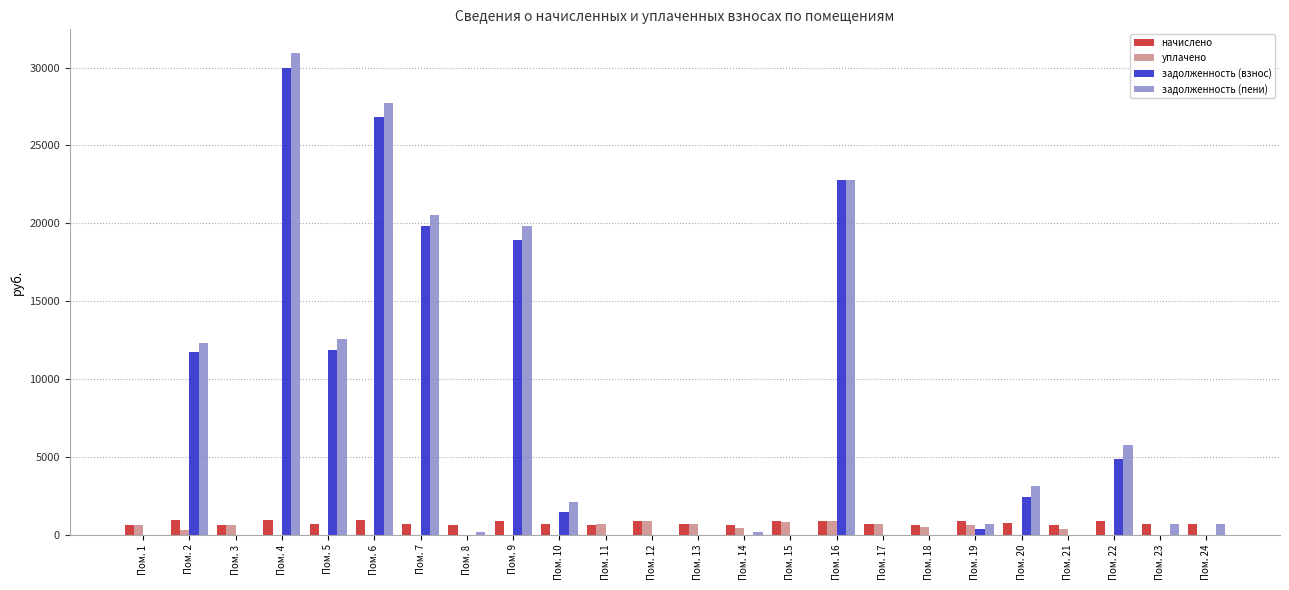

At which category is the sum across all series the highest?

Пом. 4